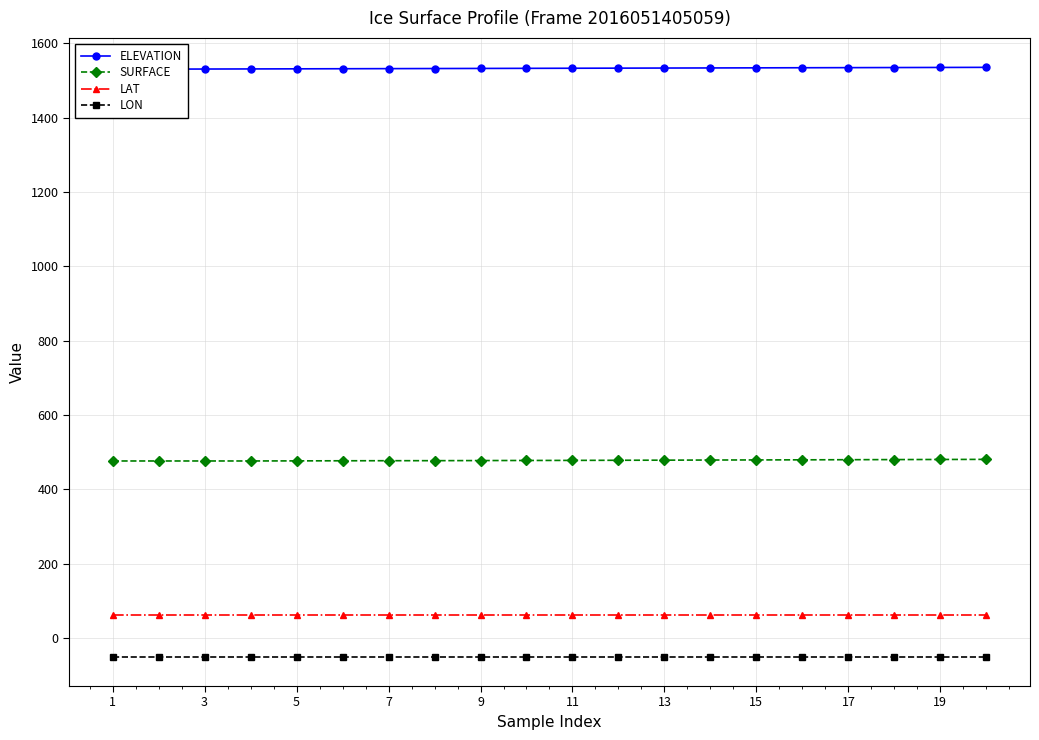

True or false: LAT and LON cross at least once.

False